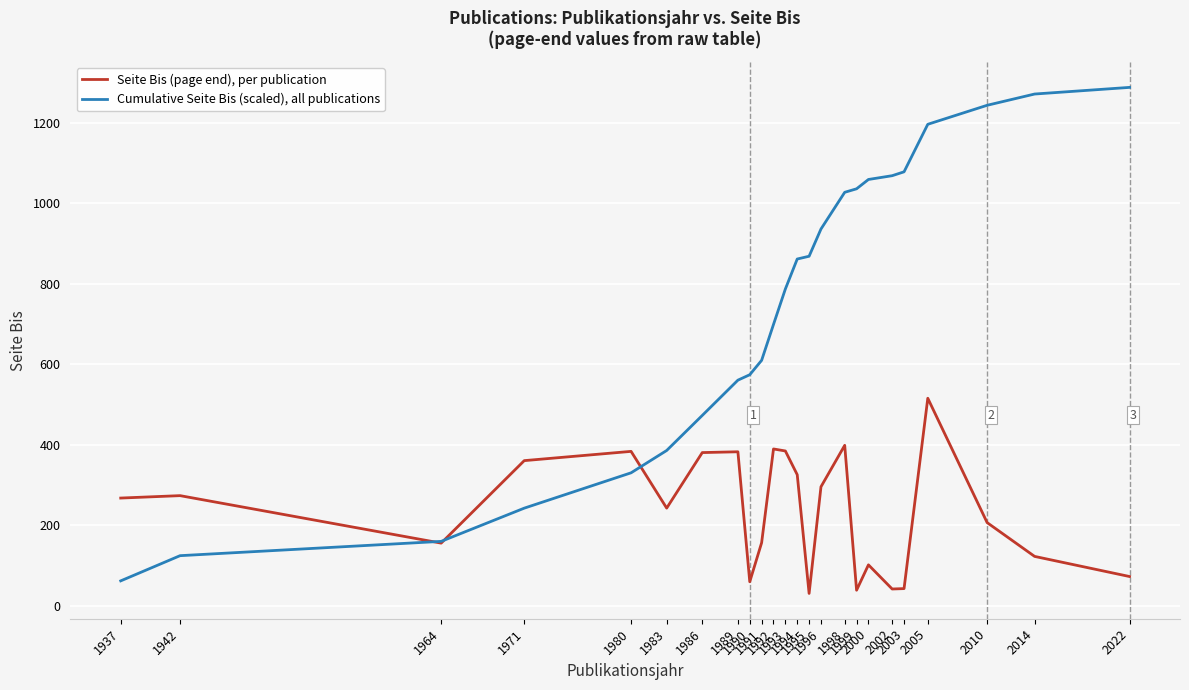

Rank the series by their average value, from lowest to highest.

Seite Bis (page end), per publication, Cumulative Seite Bis (scaled), all publications